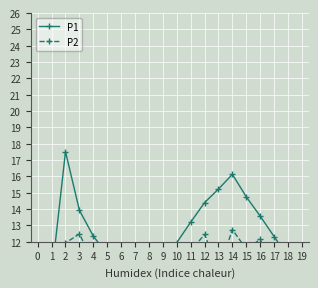

How many lines are shown in the chart?

2